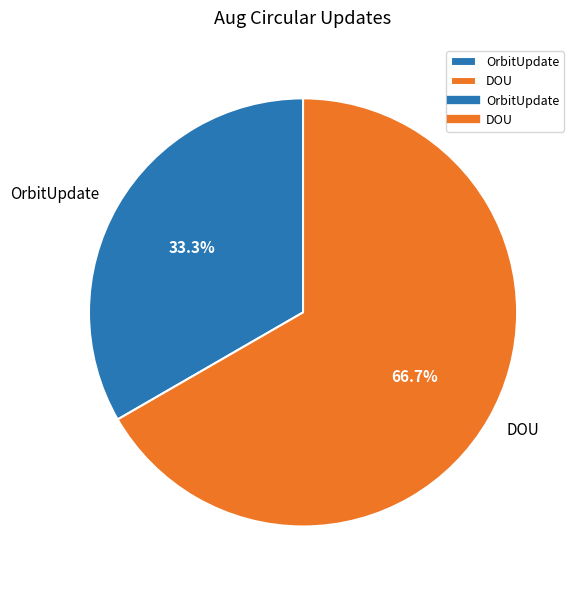

What percentage is NOT represented by DOU?

33.3%